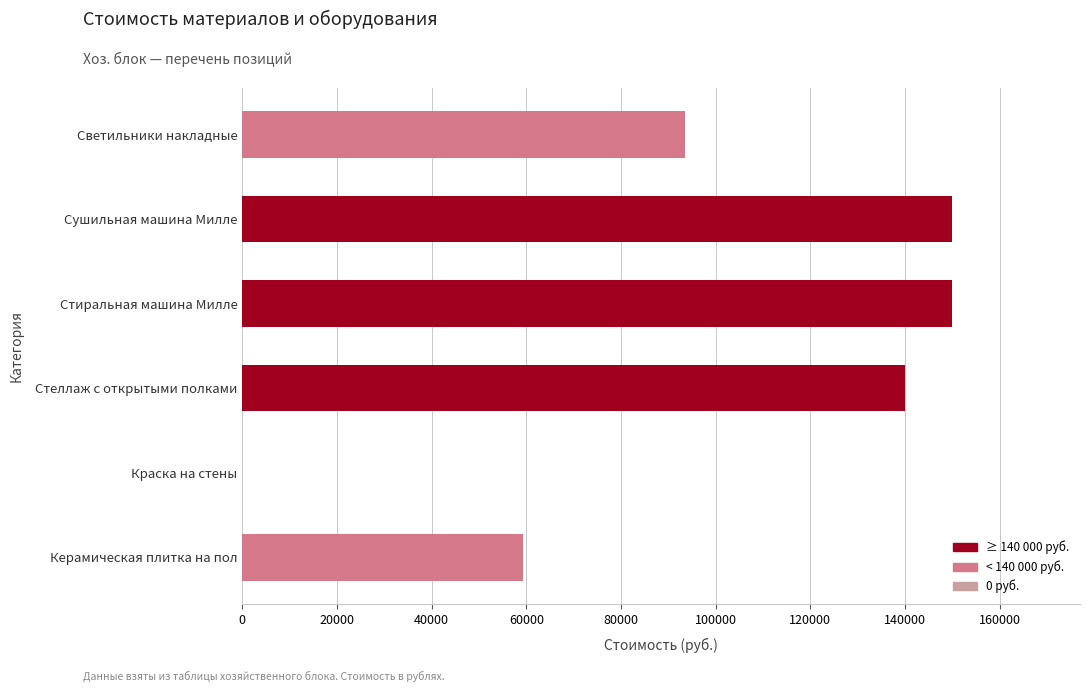

What is the average value?

98800